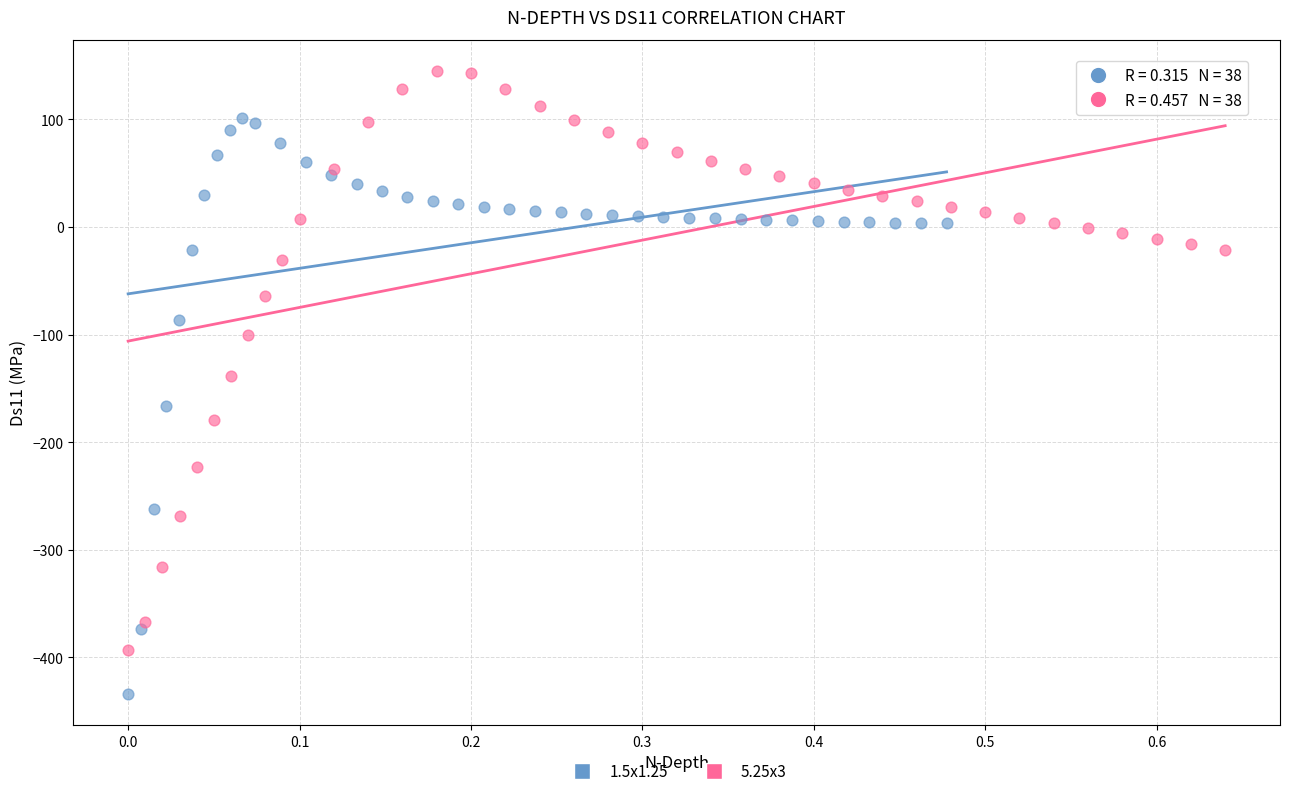

Which series reaches the minimum Y coordinate?

1.5x1.25